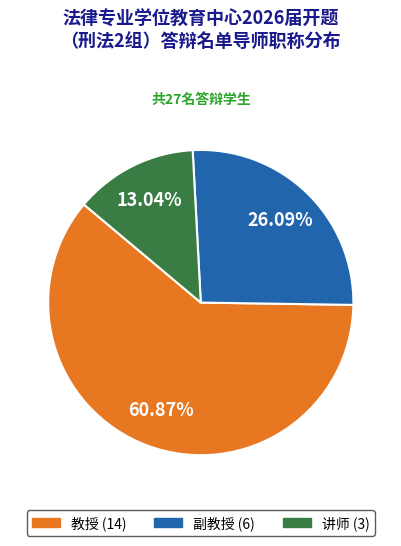

To the nearest percent, what percentage of the pie is 教授?

61%